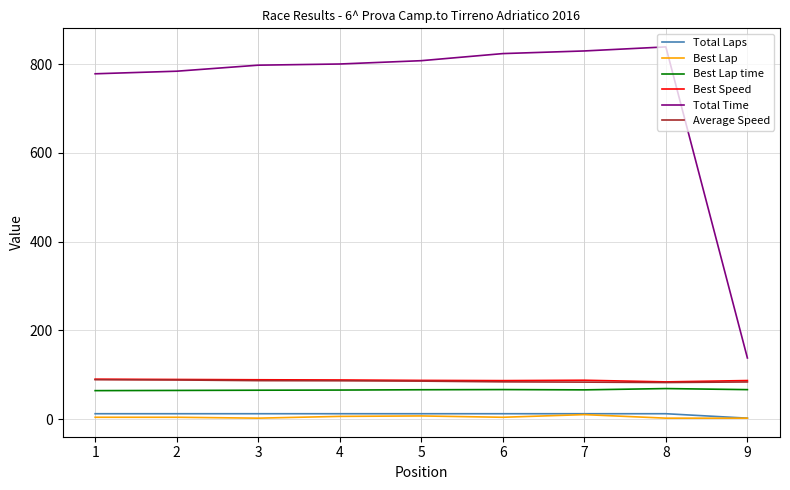

Which series changed the most between 2 and 9?

Total Time